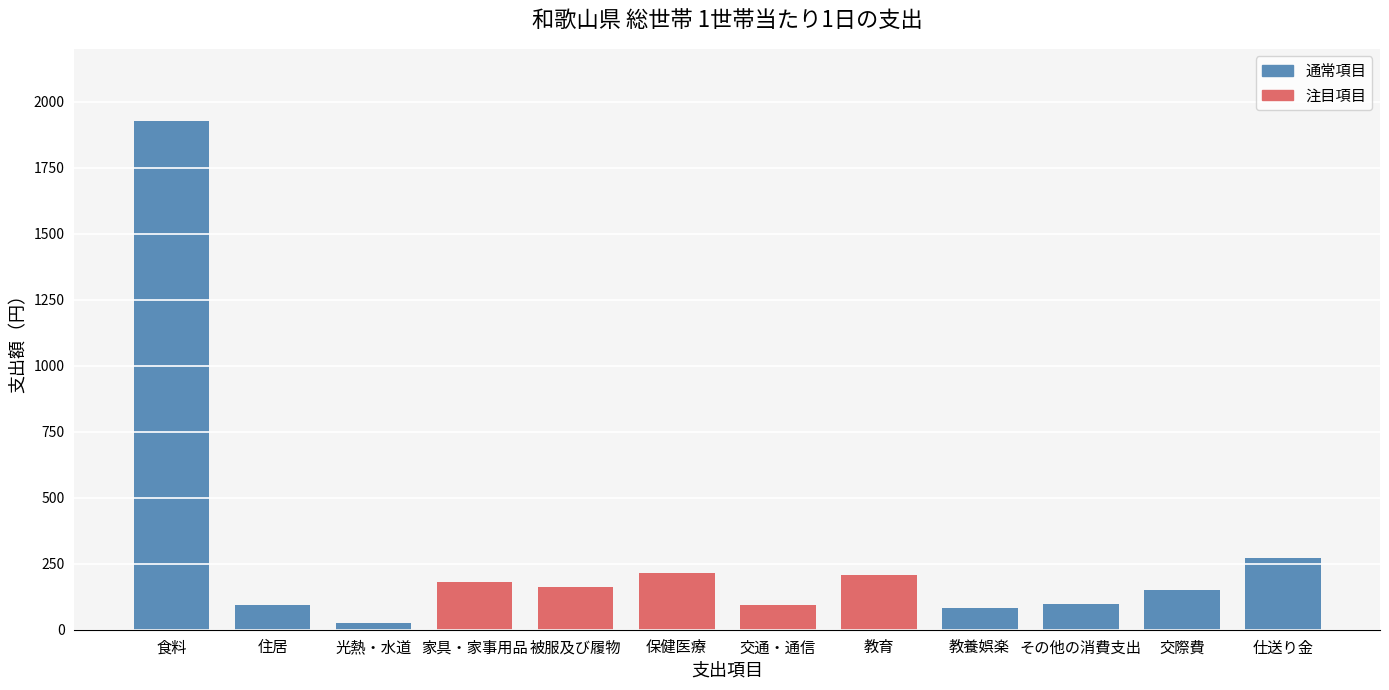

Which label corresponds to the smallest value in the chart?

光熱・水道